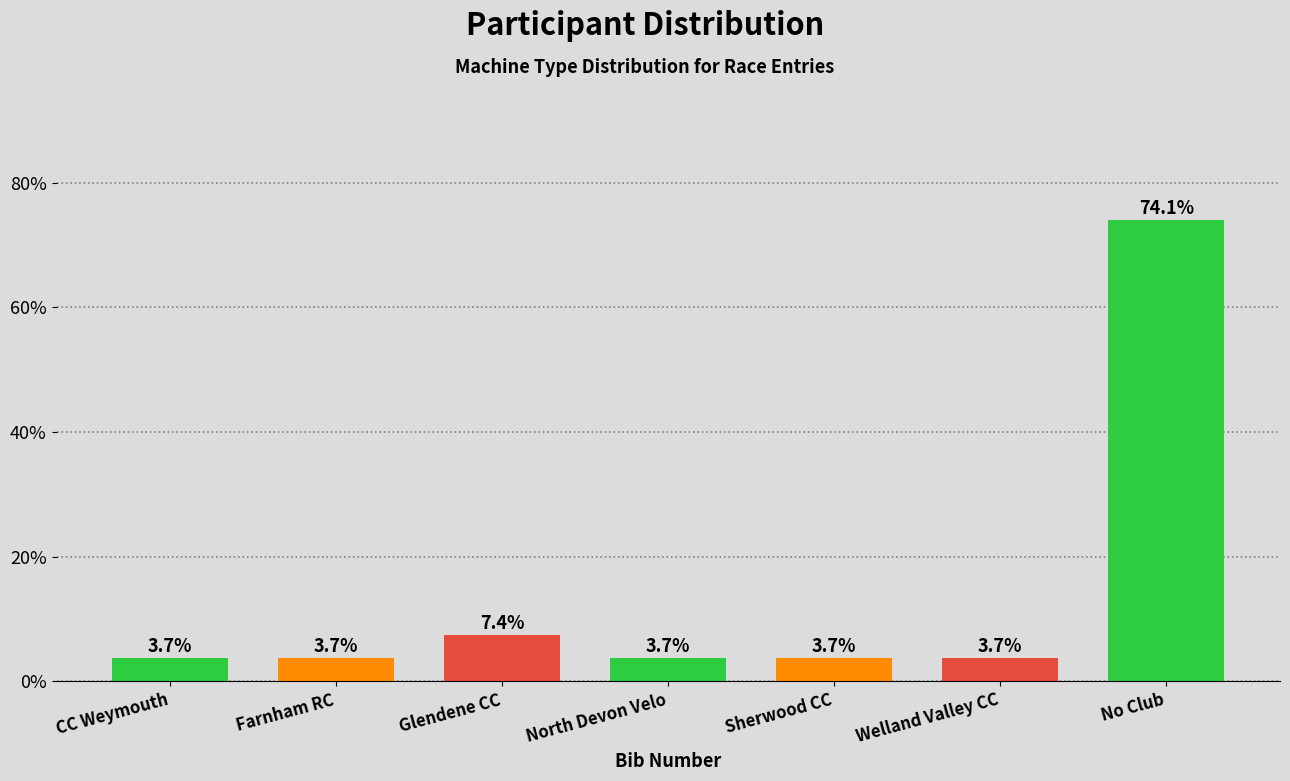

Reading right to left, transcribe all the data shown in this chart.

74.1	3.7	3.7	3.7	7.4	3.7	3.7